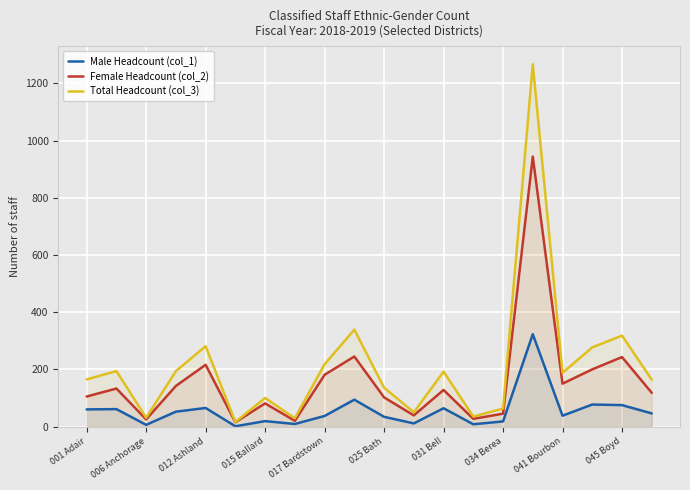

What is the maximum value shown in the chart?

1267